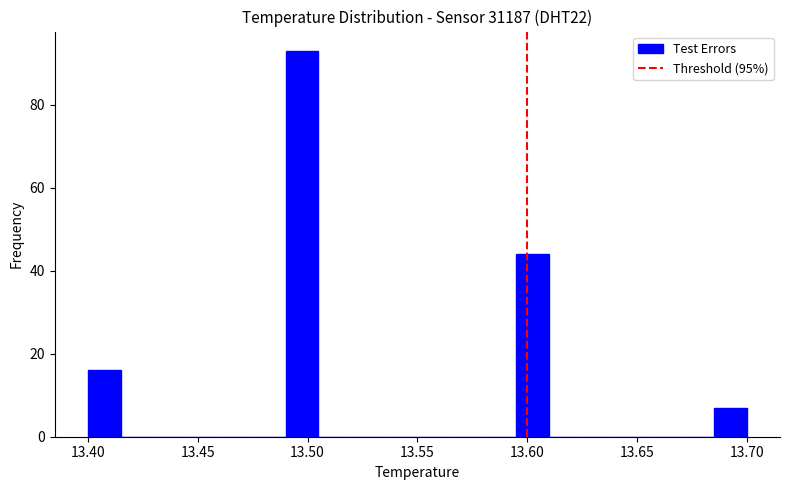

Read against the x-axis, roughly where is the centre of the tallest bar?

13.500